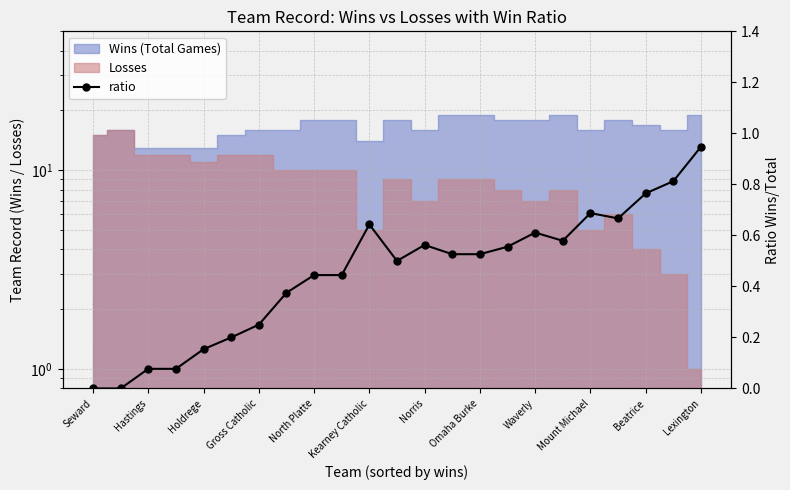

True or false: the data has more than 1 interior local peaks.

True